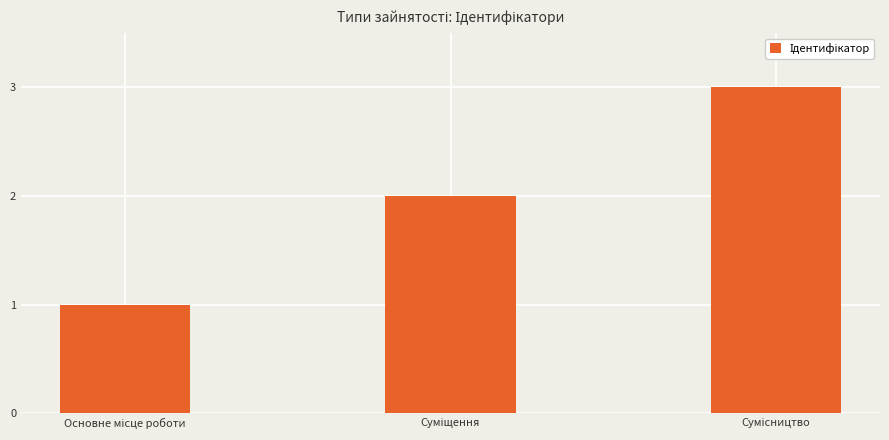

What is the maximum value shown in the chart?

3